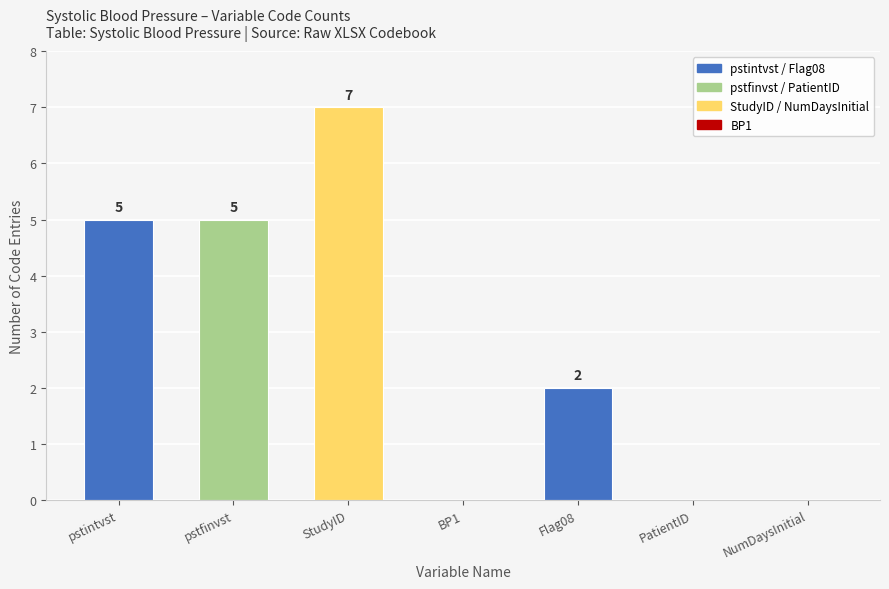

Where is the data nearest to the value 3?

Flag08